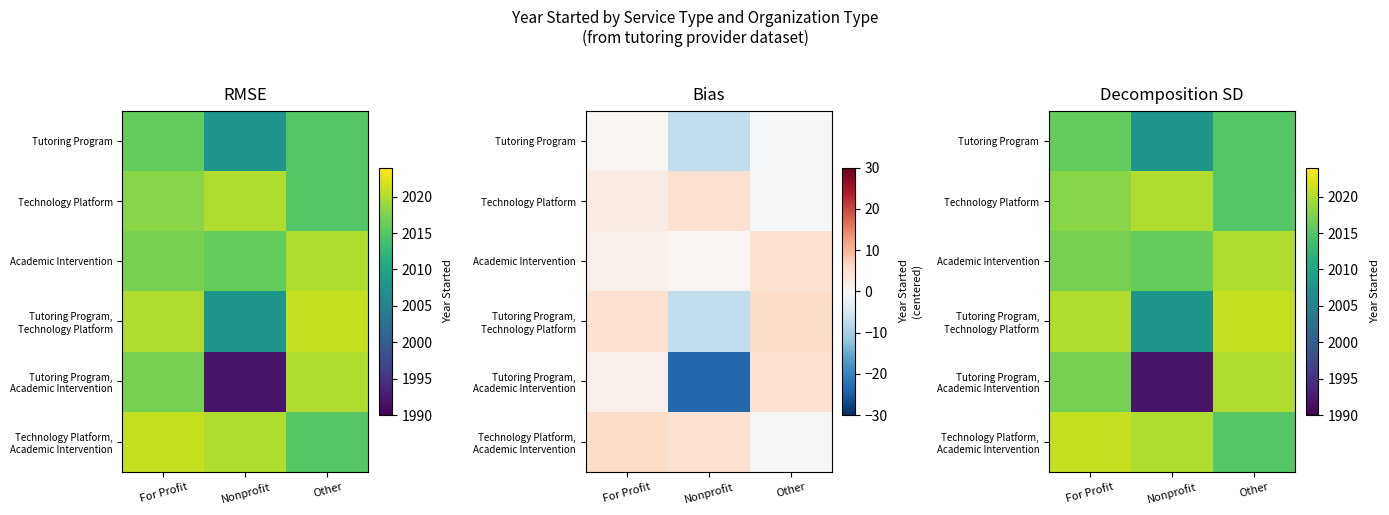

Which series has the widest spread of values?

Tutoring Program, Academic Intervention